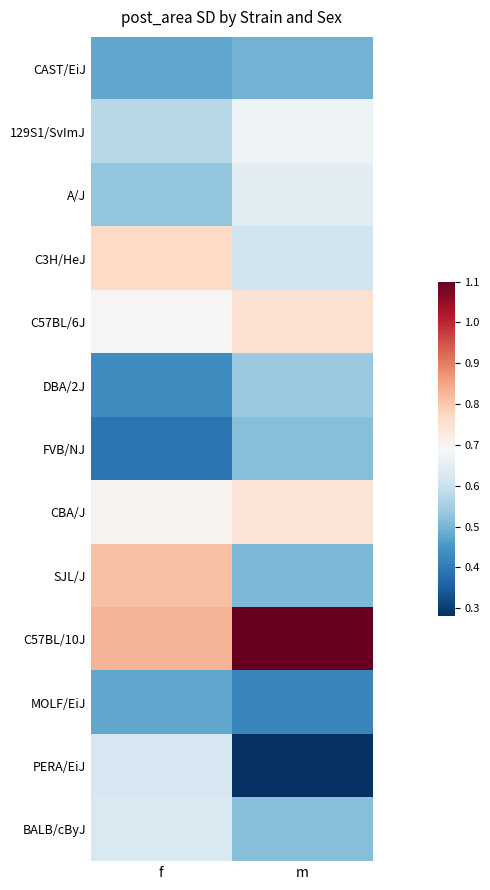

Rank the series at m from highest to lowest value.

C57BL/10J, C57BL/6J, CBA/J, 129S1/SvImJ, A/J, C3H/HeJ, DBA/2J, FVB/NJ, BALB/cByJ, SJL/J, CAST/EiJ, MOLF/EiJ, PERA/EiJ